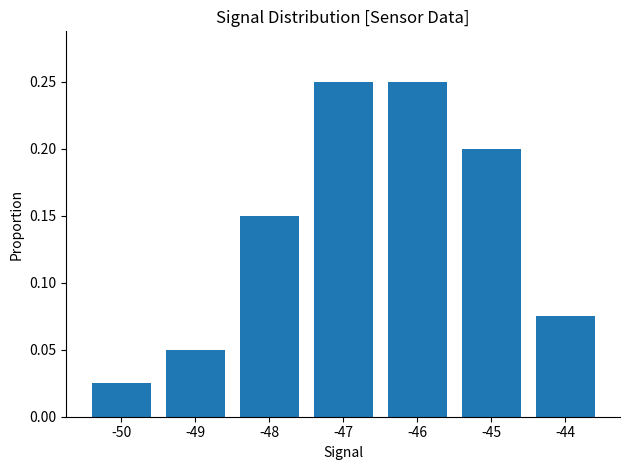

Where is the data nearest to the value 0?

-50